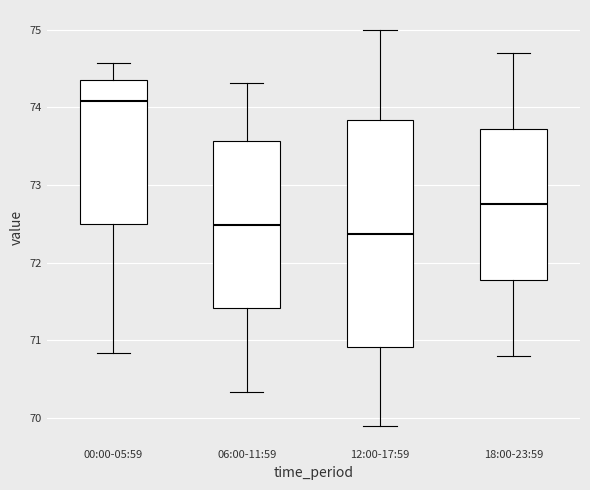

Reading left to right, read every box against the y-axis: the position of its median line, the range the box covers, and the ends of its whiskers. The values are not printed on the chart, so give them approximately, as read against the axis.

00:00-05:59: median 74.1, box 72.5 to 74.3, whiskers 70.8 to 74.6
06:00-11:59: median 72.5, box 71.4 to 73.6, whiskers 70.3 to 74.3
12:00-17:59: median 72.4, box 70.9 to 73.8, whiskers 69.9 to 75.0
18:00-23:59: median 72.8, box 71.8 to 73.7, whiskers 70.8 to 74.7